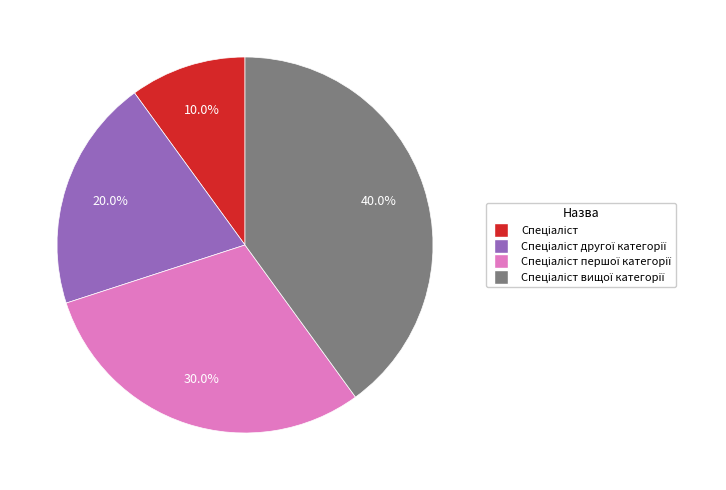

Is there any slice that represents more than half of the pie?

No